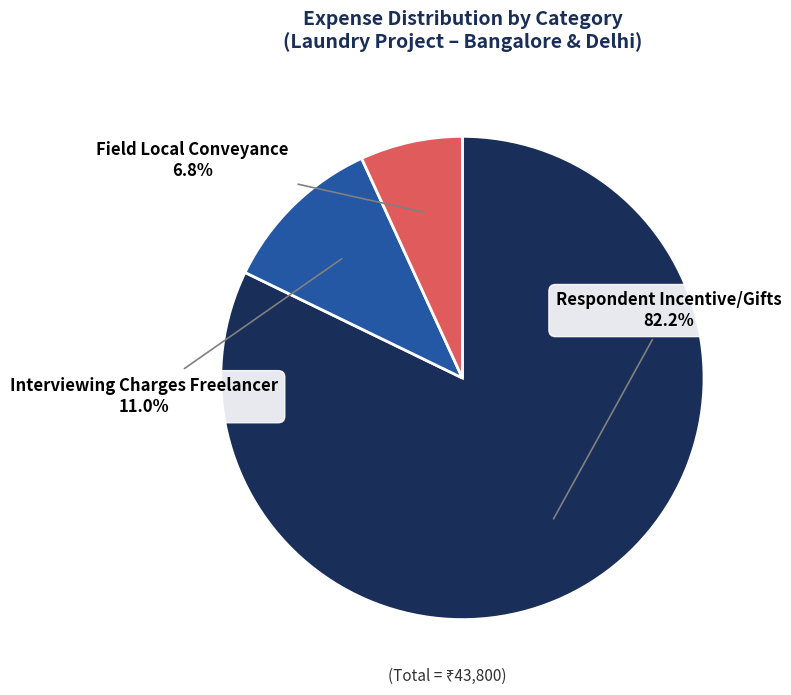

Is there a majority slice in this chart?

Yes